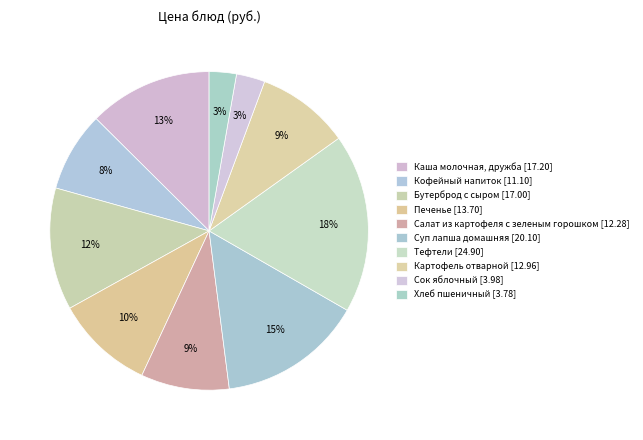

To the nearest percent, what portion does Хлеб пшеничный represent?

3%